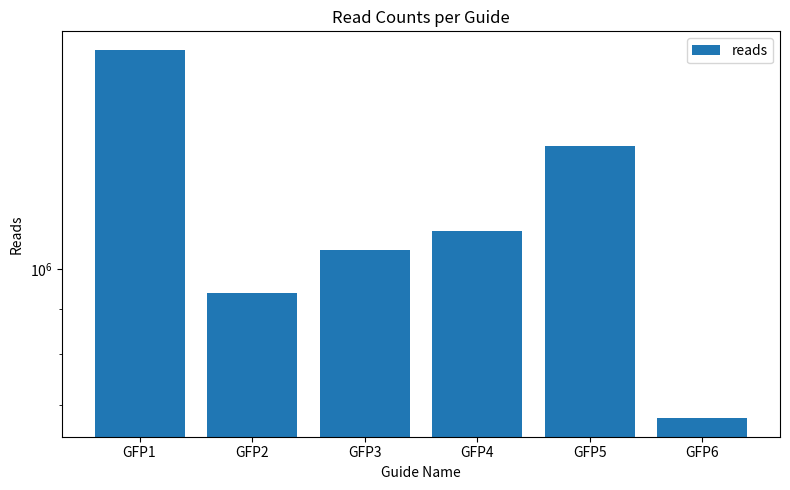

Which has a higher value, GFP5 or GFP1?

GFP1